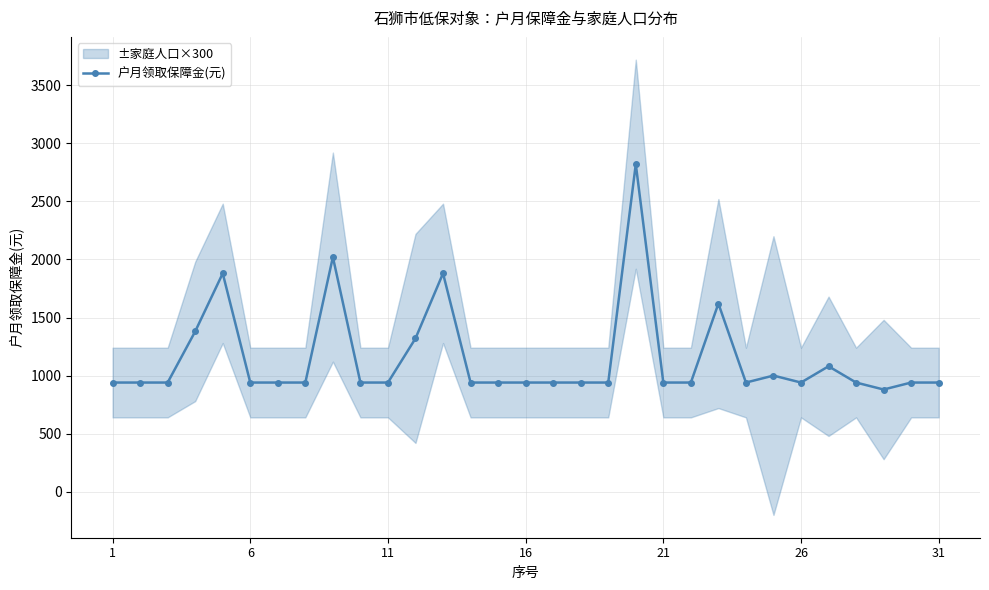

The value of 户月领取保障金(元) at 31 is 940. True or false?

True